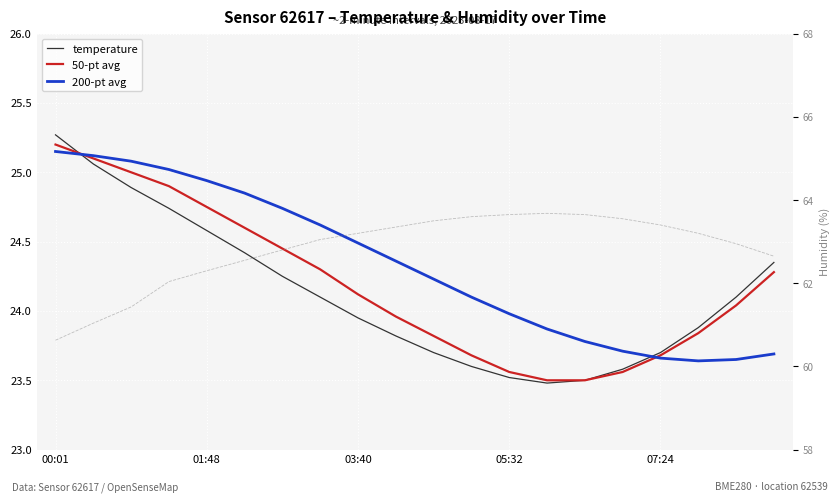

The humidity series shows 87.8 at 00:01. True or false?

False